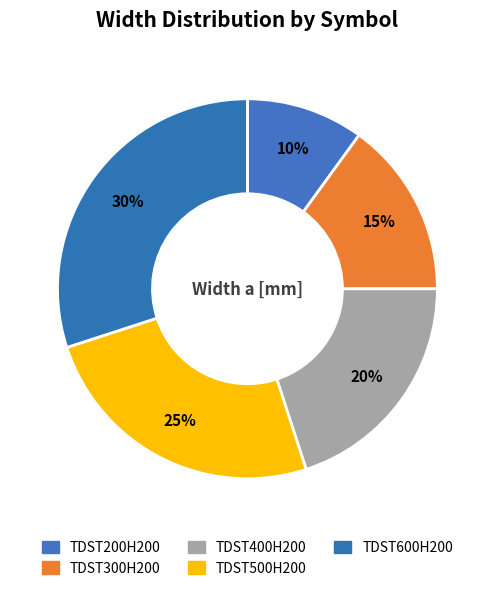

Between TDST500H200 and TDST600H200, which is larger?

TDST600H200